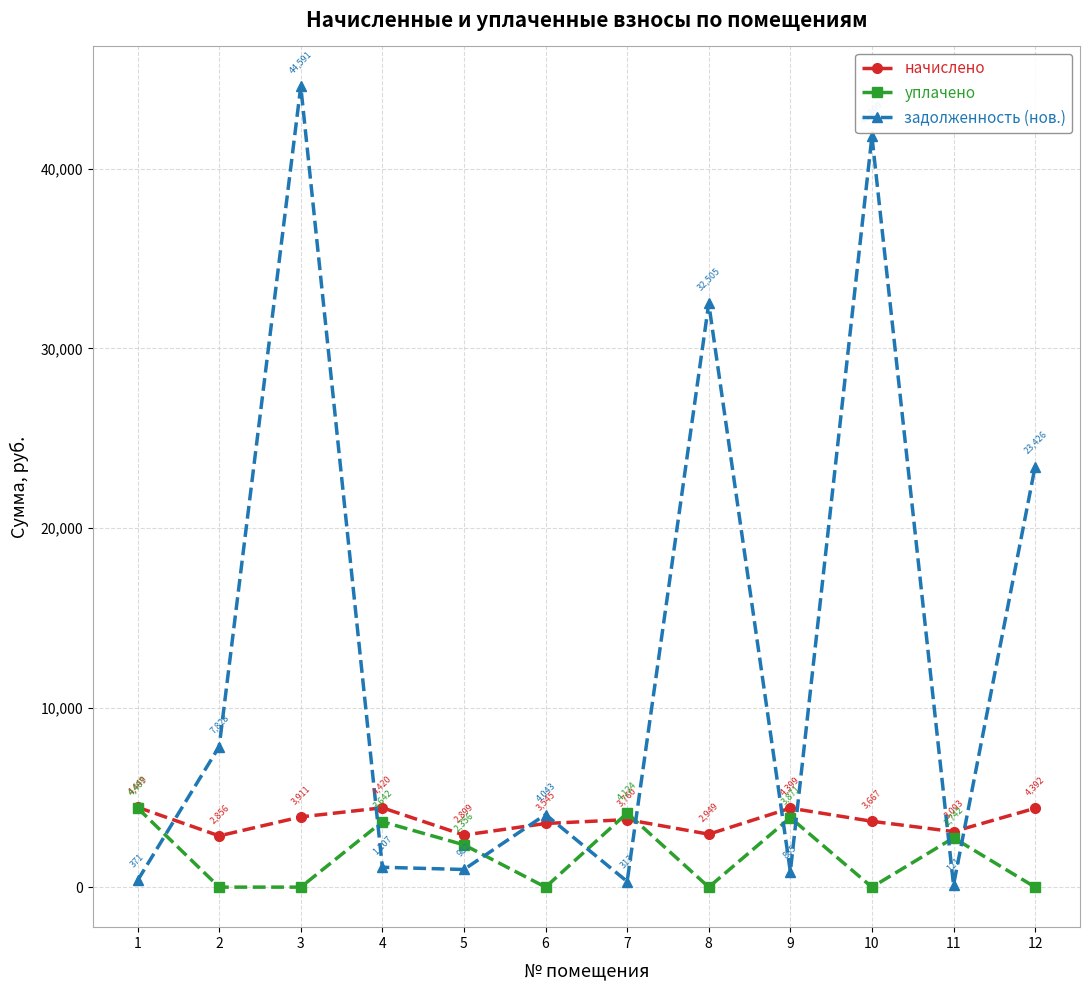

The уплачено series shows 648.6 at 5. True or false?

False